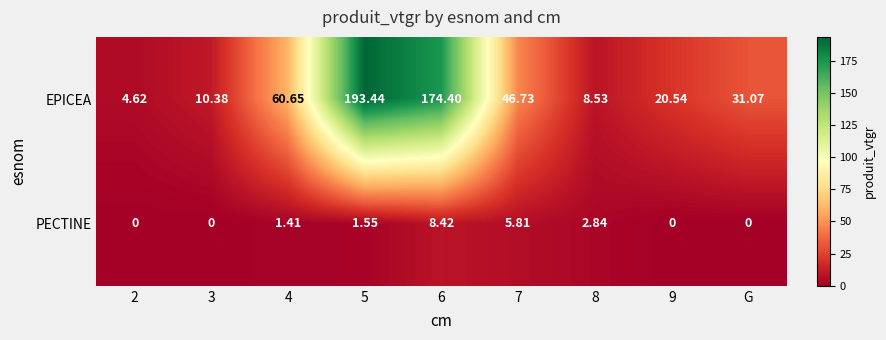

Is the value of EPICEA at 5 greater than the value of PECTINE at 4?

Yes